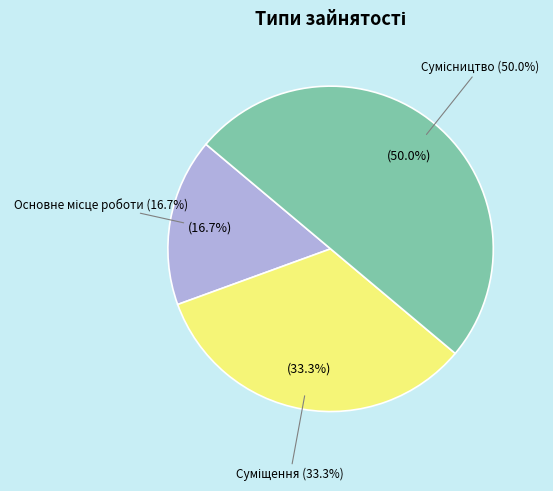

Between Сумісництво and Суміщення, which is larger?

Сумісництво